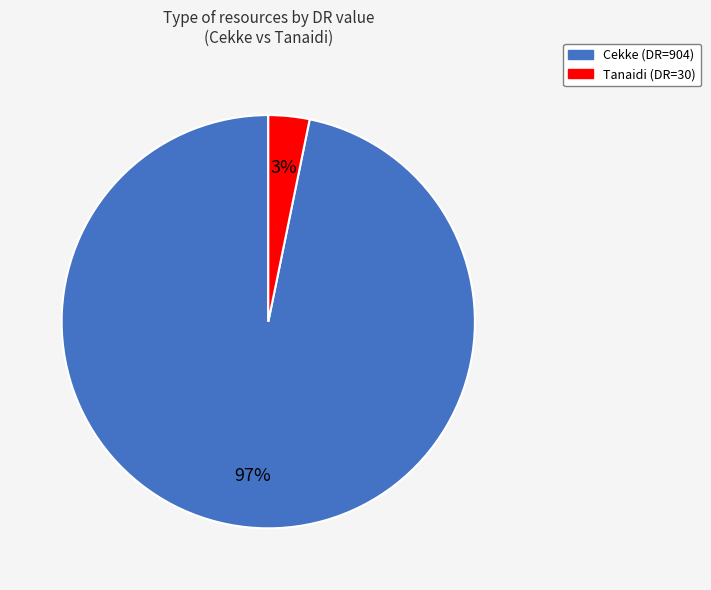

What is the smallest slice in the pie chart?

Tanaidi